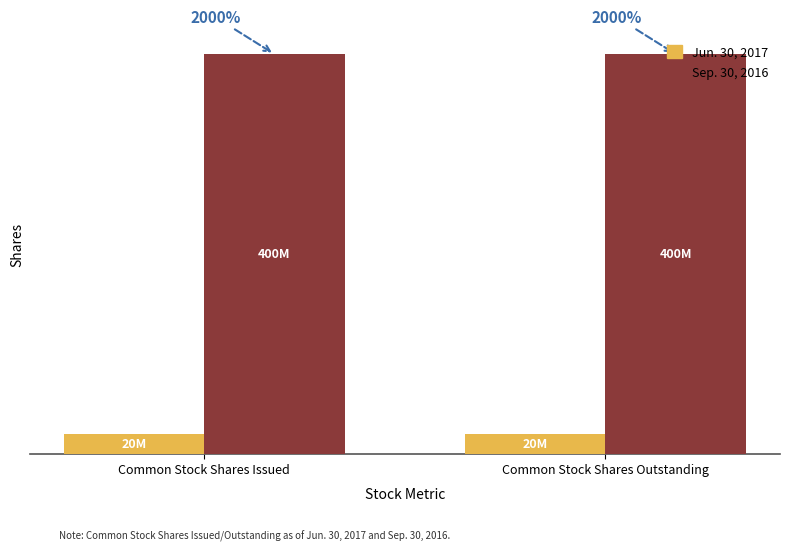

Are the bars grouped side by side (vs. stacked)?

Yes